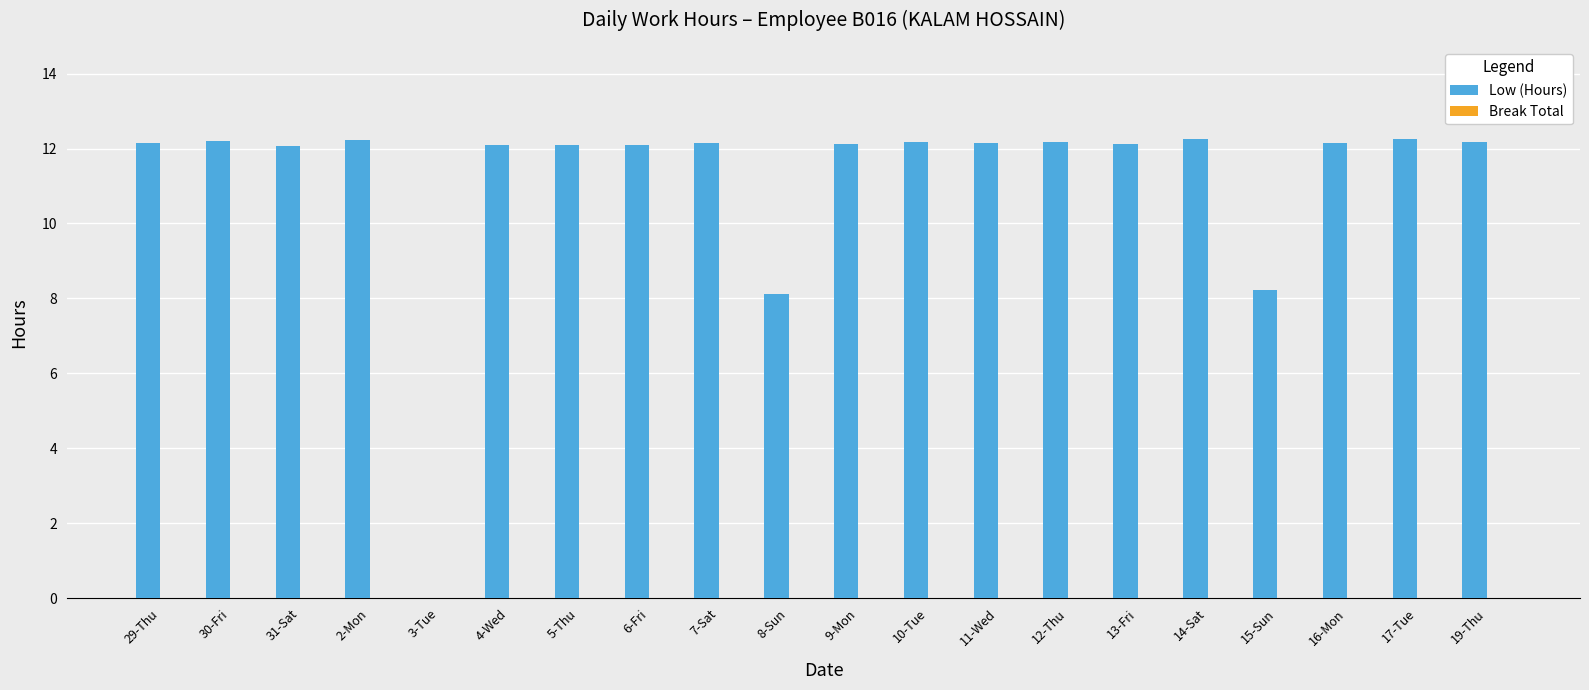

Are the bars horizontal?

No